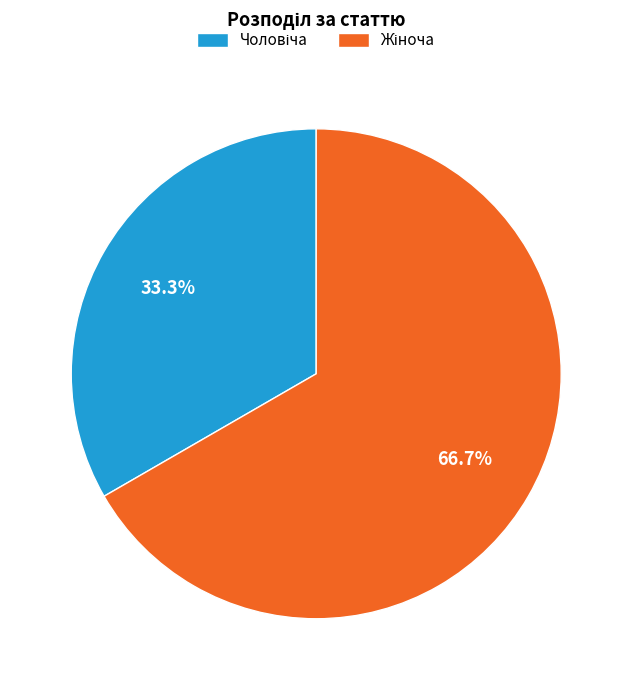

Is there a majority slice in this chart?

Yes